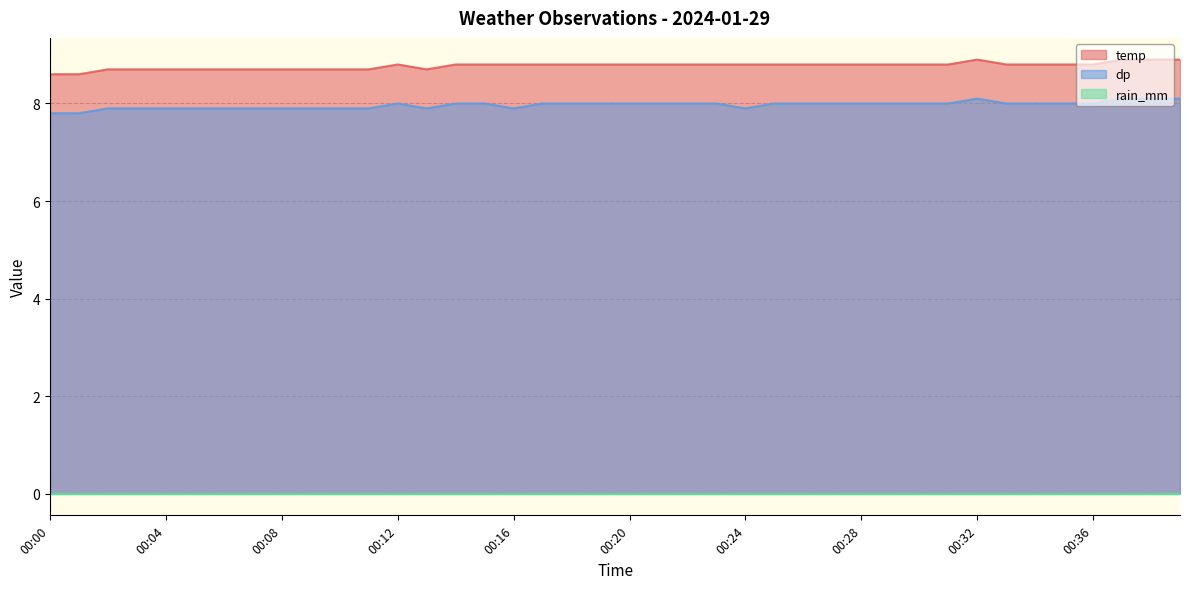

How many data points does each series have?

40